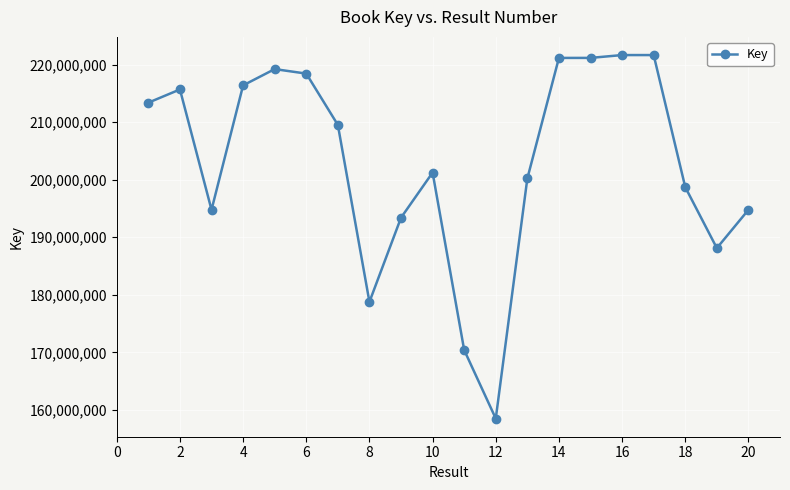

What is the minimum value shown in the chart?

158503743